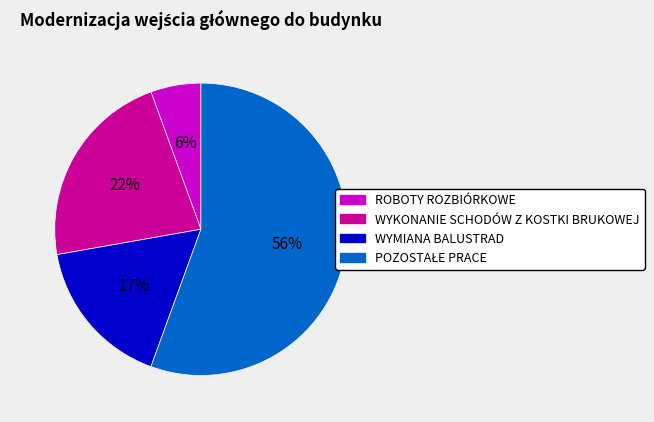

Which category has the smallest portion of the pie?

ROBOTY ROZBIÓRKOWE